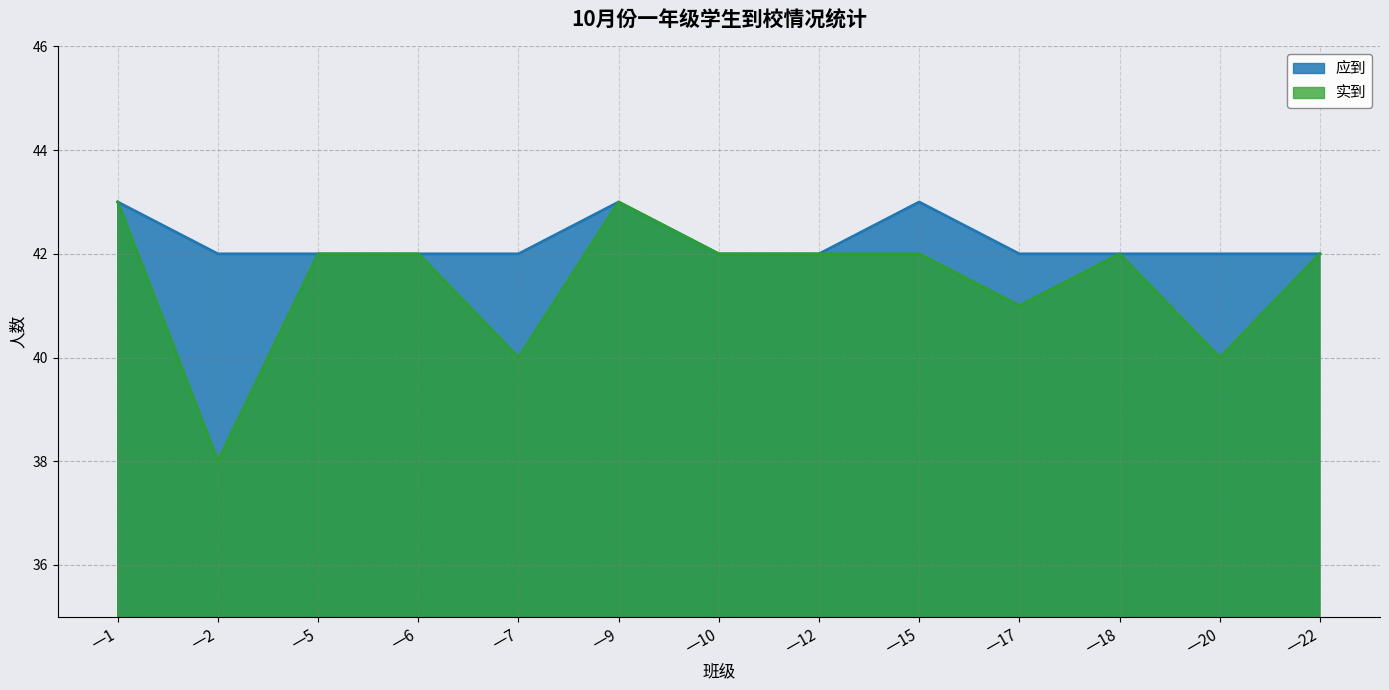

What is the value of the 实到 point at the 1st from the left?

43